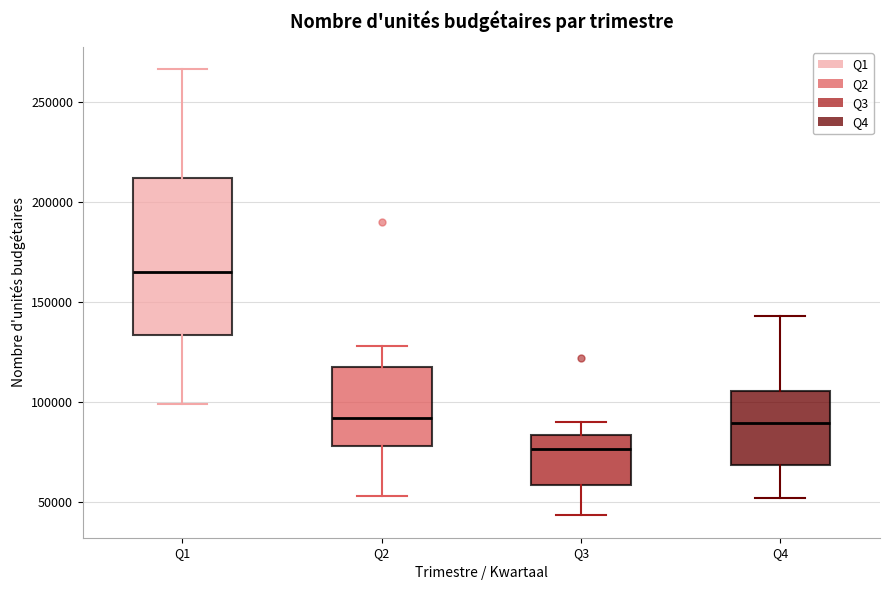

Reading left to right, transcribe this box plot: for each box, give where its median line is, the range the box spans, and where its two whiskers end, as read against the y-axis. The values are not printed on the chart, so give them approximately, as read against the axis.

Q1: median 165000, box 135000 to 210000, whiskers 100000 to 265000
Q2: median 90000, box 80000 to 120000, whiskers 55000 to 130000
Q3: median 75000, box 60000 to 85000, whiskers 45000 to 90000
Q4: median 90000, box 70000 to 105000, whiskers 50000 to 145000